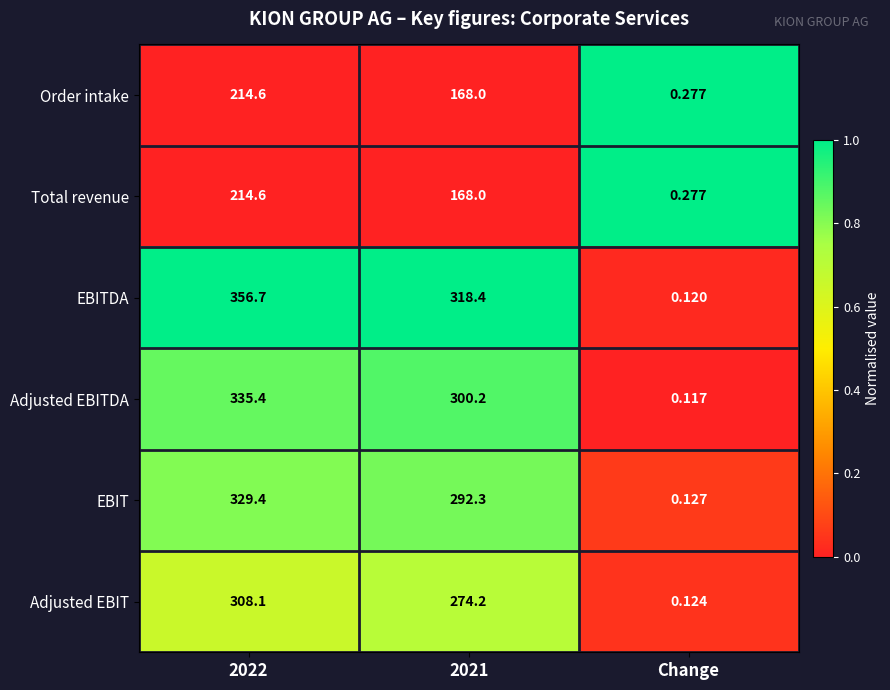

Which series has the widest spread of values?

EBITDA